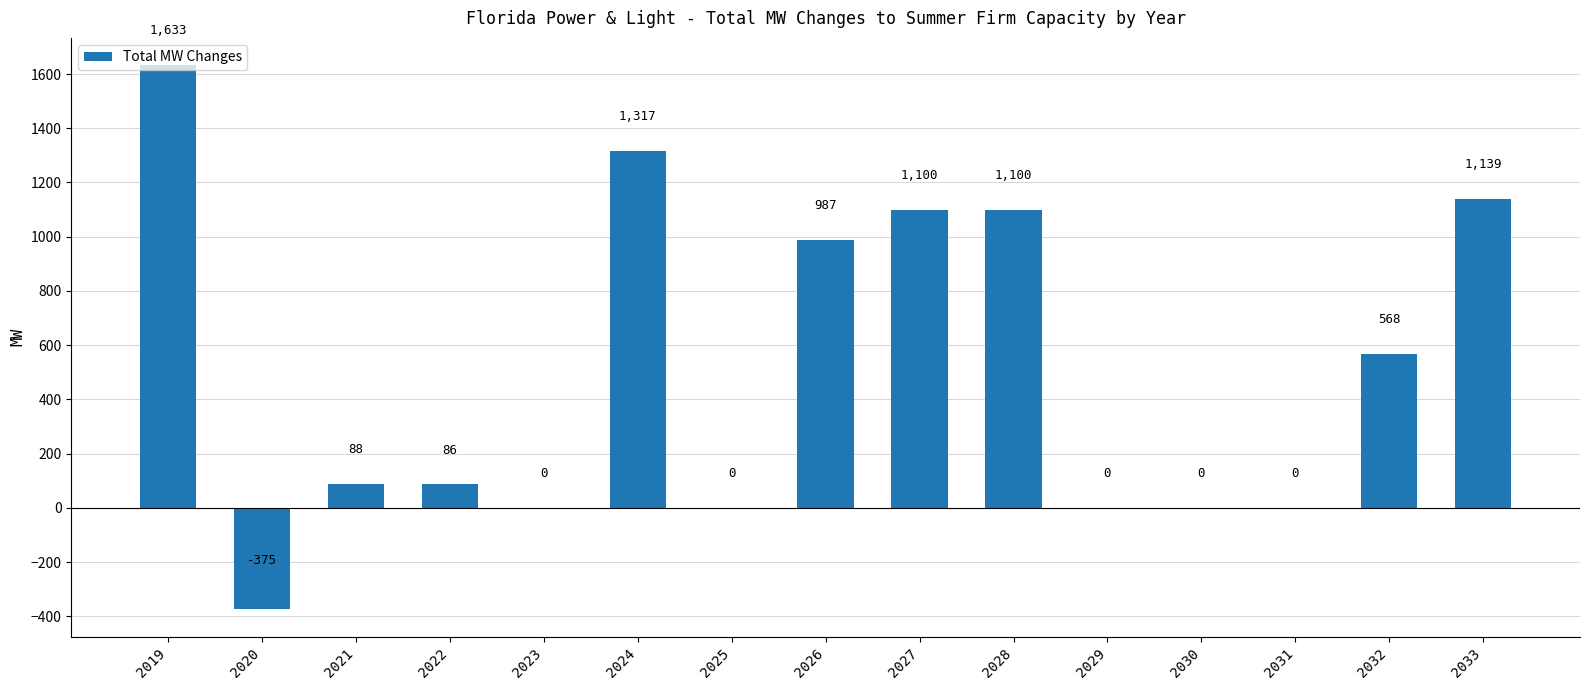

Which has a higher value, 2022 or 2019?

2019